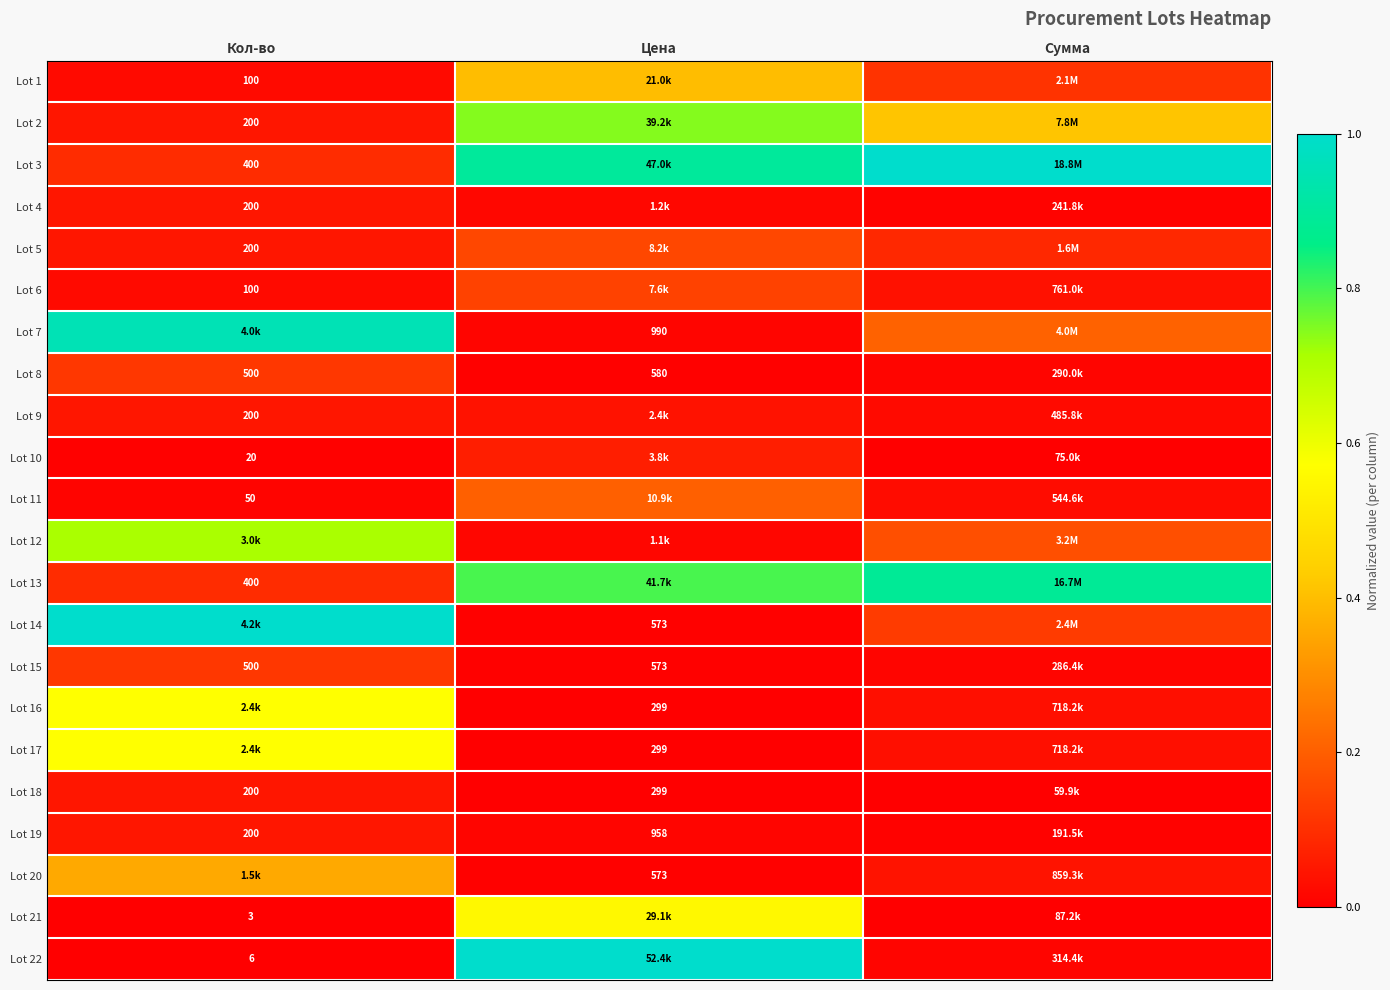

At Цена, list the series in order from largest to smallest.

Lot 22, Lot 3, Lot 13, Lot 2, Lot 21, Lot 1, Lot 11, Lot 5, Lot 6, Lot 10, Lot 9, Lot 4, Lot 12, Lot 7, Lot 19, Lot 8, Lot 14, Lot 15, Lot 20, Lot 16, Lot 17, Lot 18